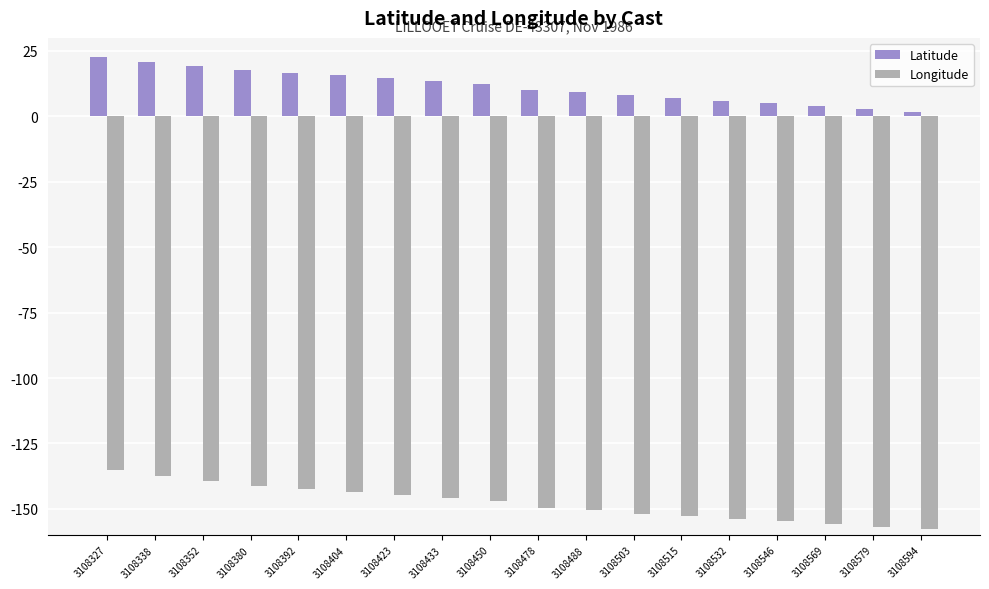

Which label corresponds to the largest value in the chart?

3108327